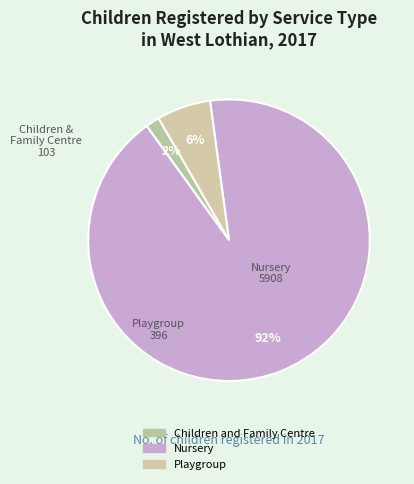

Which slice is the smallest?

Children and Family Centre